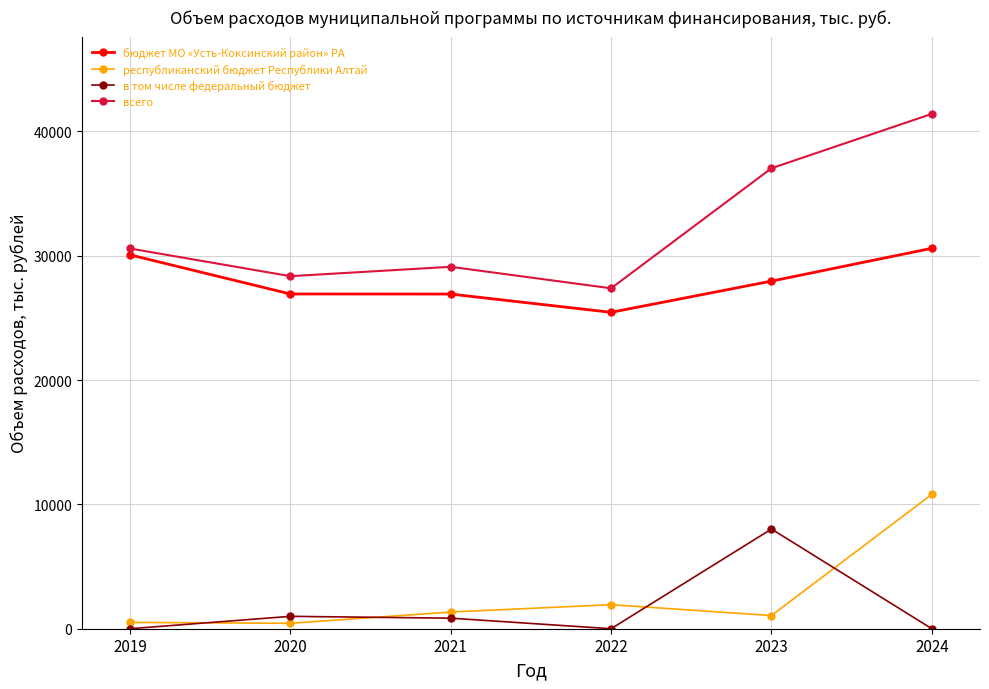

Does the chart display data point markers on the line(s)?

Yes